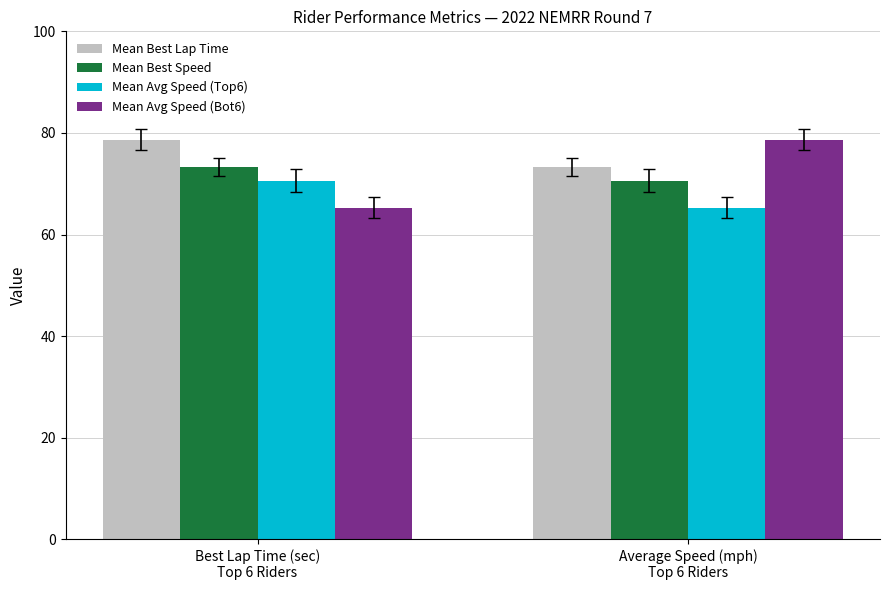

Which series changed the most between Best Lap Time (sec)
Top 6 Riders and Average Speed (mph)
Top 6 Riders?

Mean Avg Speed (Bot6)